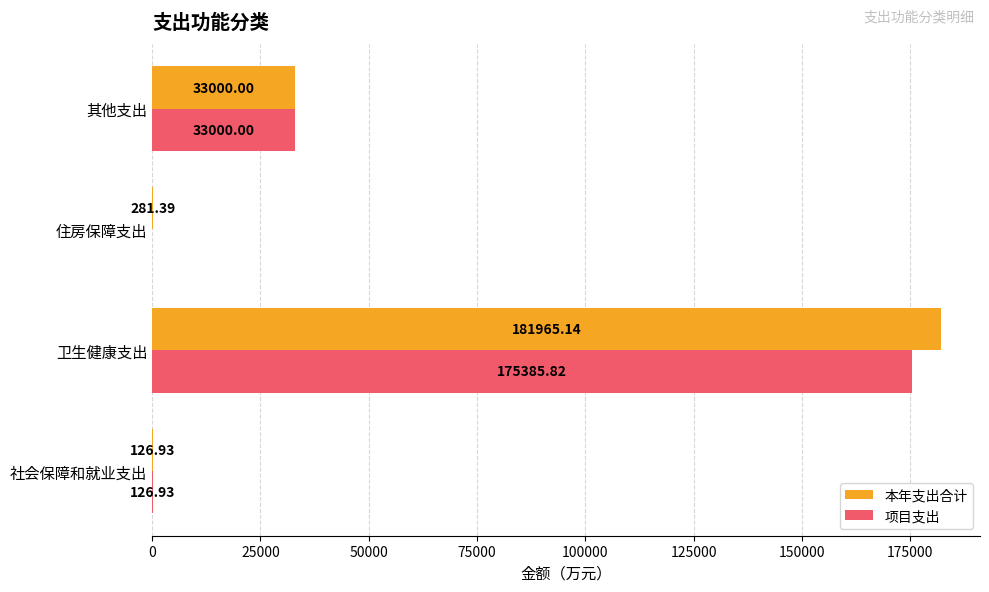

At which label is 本年支出合计 closest to 91046?

其他支出